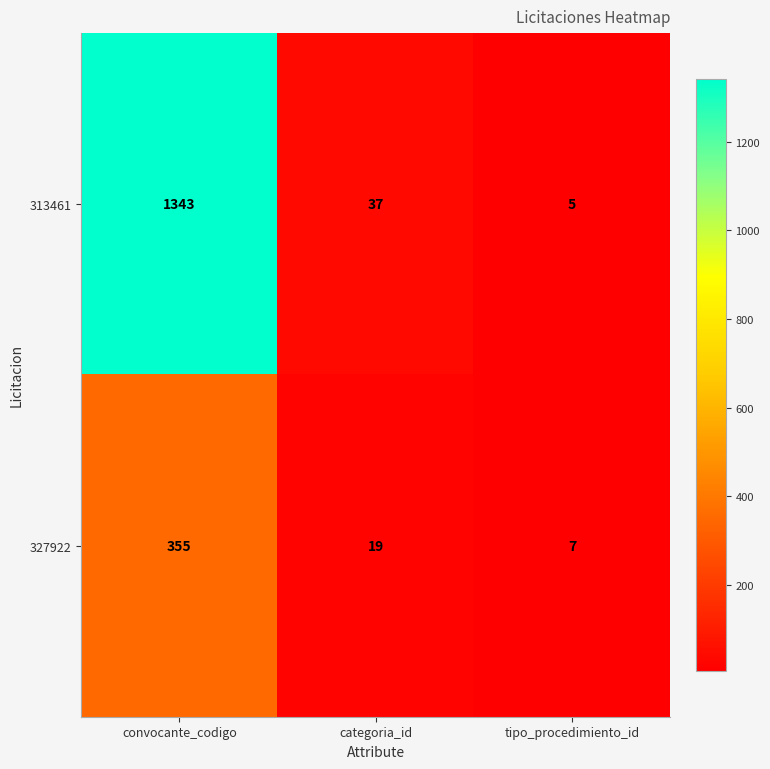

Which series has the widest spread of values?

313461